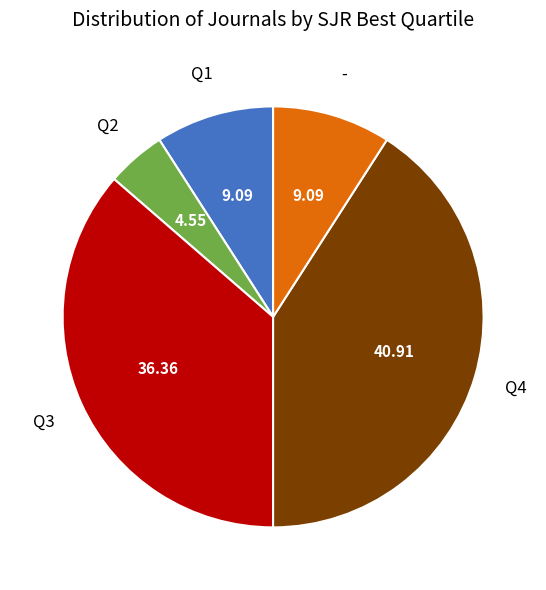

Does any single category account for the majority?

No